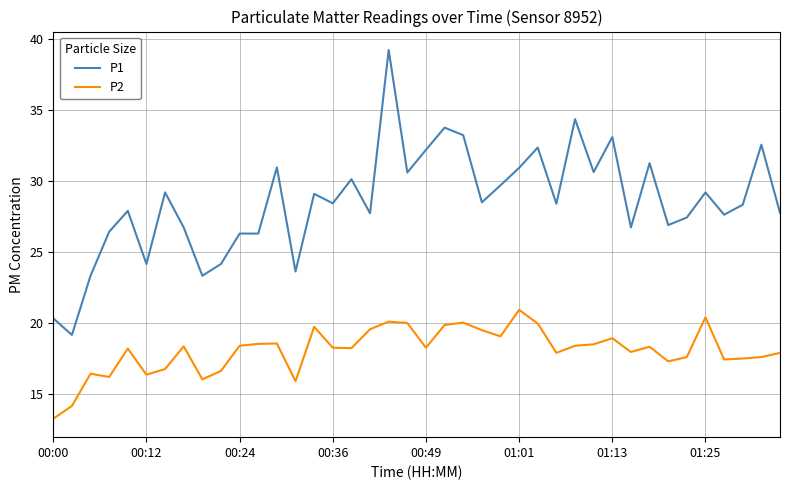

List the series in order of their overall mean, highest first.

P1, P2